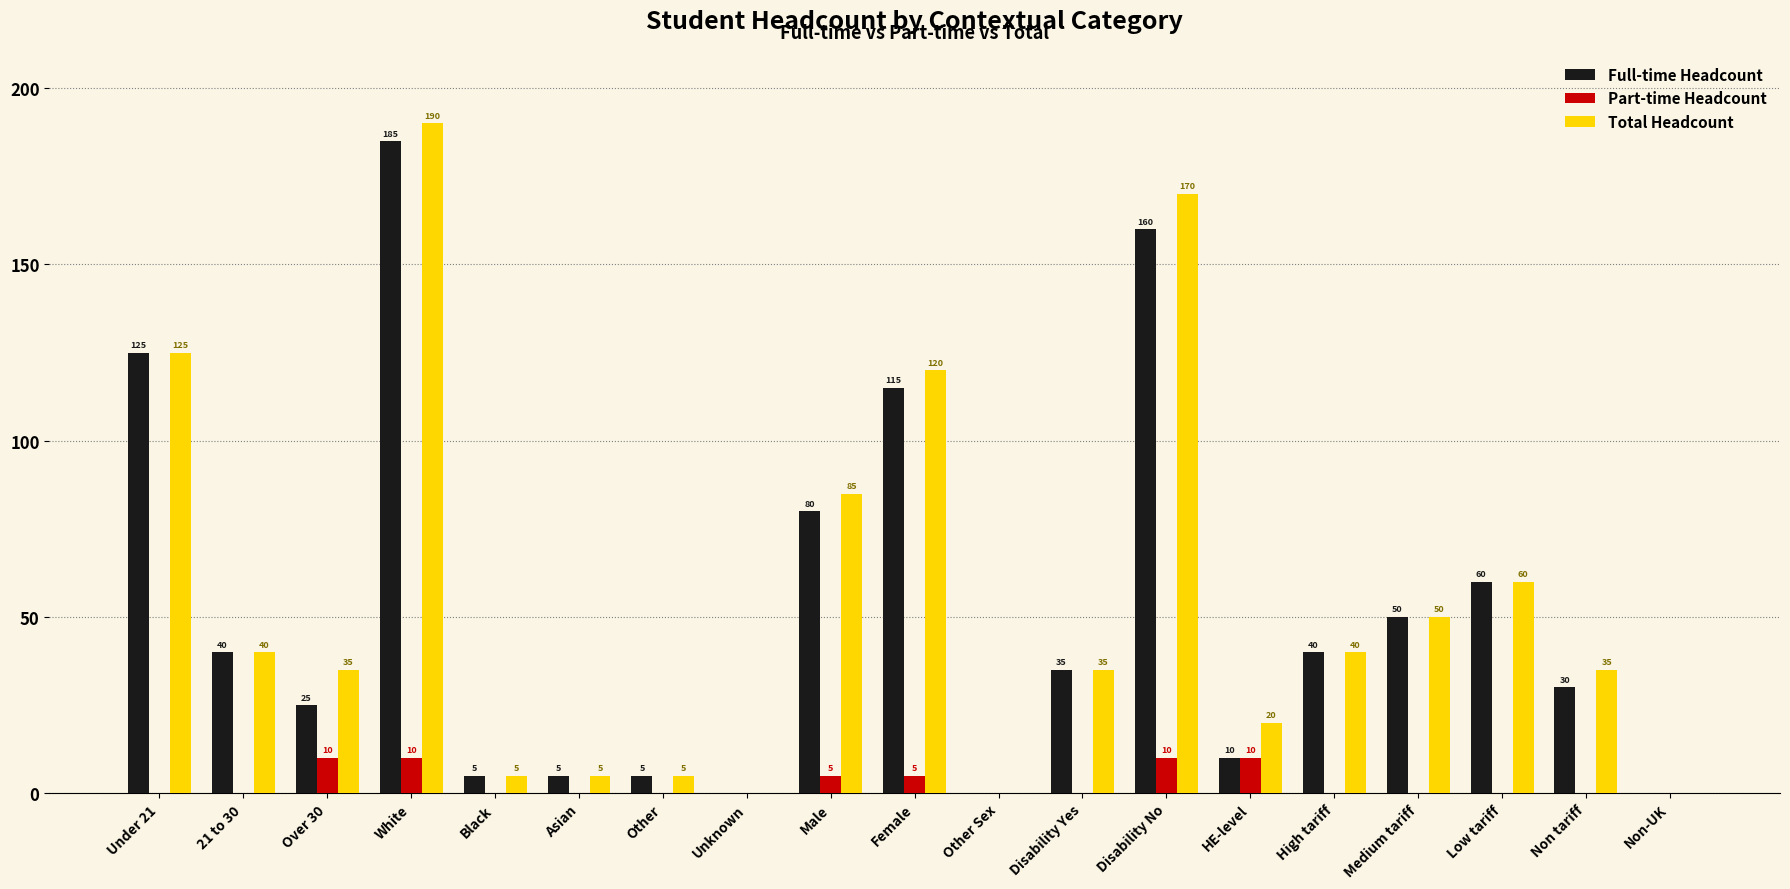

True or false: Total Headcount has a value of 83 at Disability No.

False